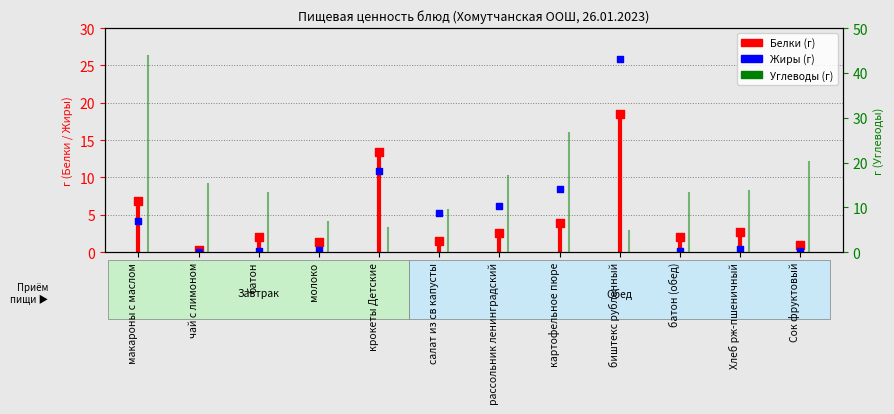

Which series contains the lowest Y value?

Жиры